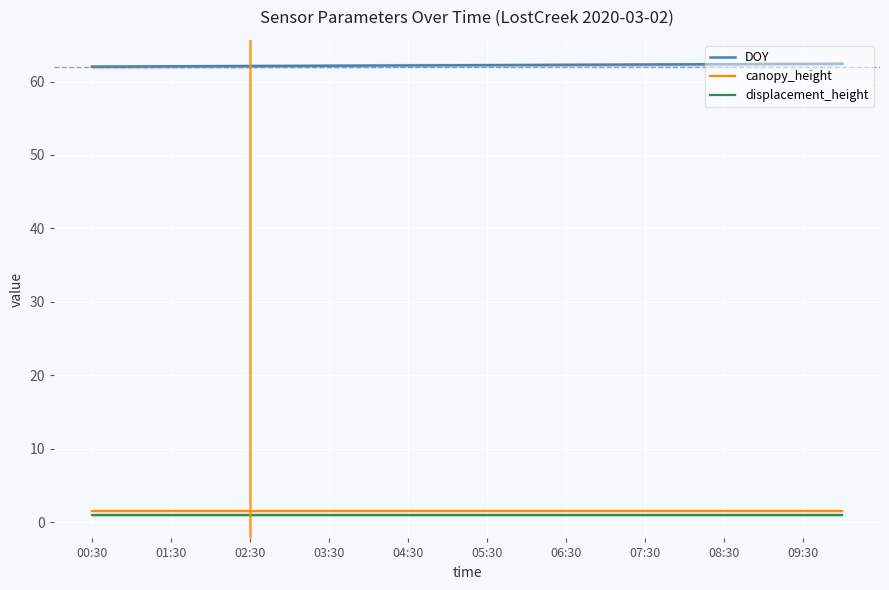

True or false: DOY and displacement_height cross at least once.

False